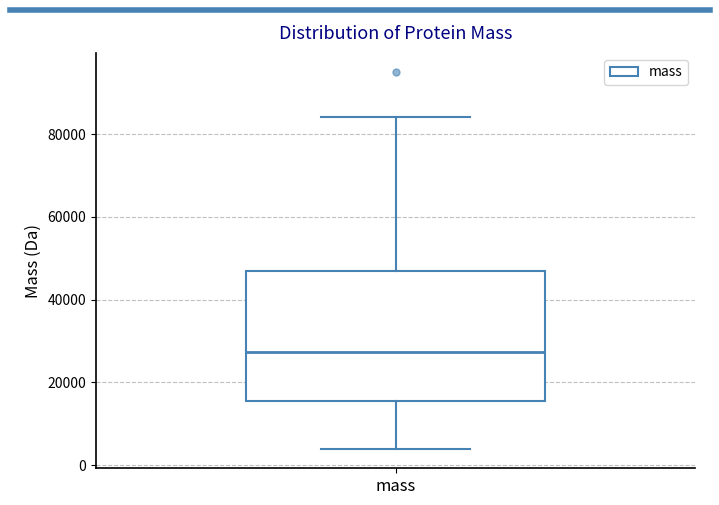

Transcribe this box plot: give where the median line is, the range the box spans, and where the two whiskers end, as read against the y-axis. The values are not printed on the chart, so give them approximately, as read against the axis.

median 28000, box 16000 to 46000, whiskers 4000 to 84000